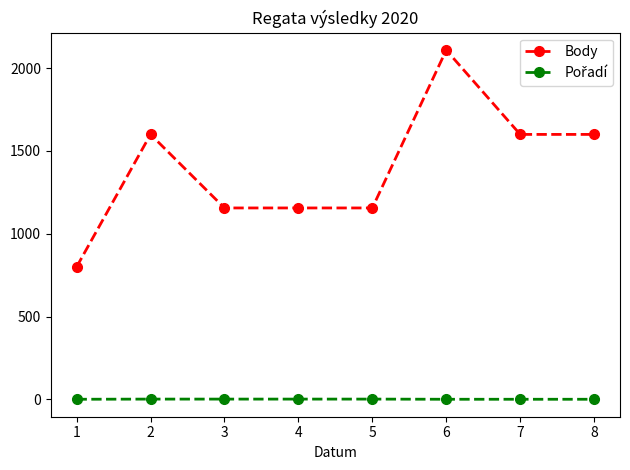

What is the minimum value for Body?

800